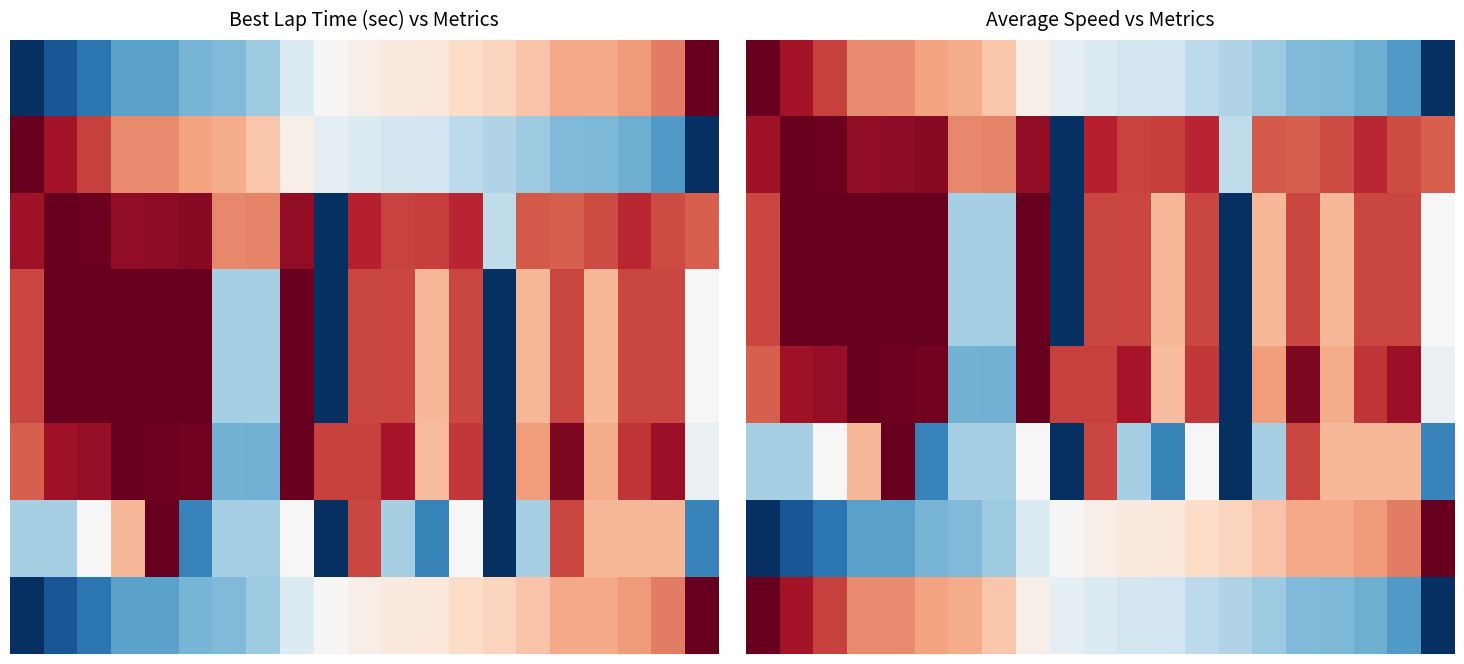

At which category is the sum across all series the highest?

4